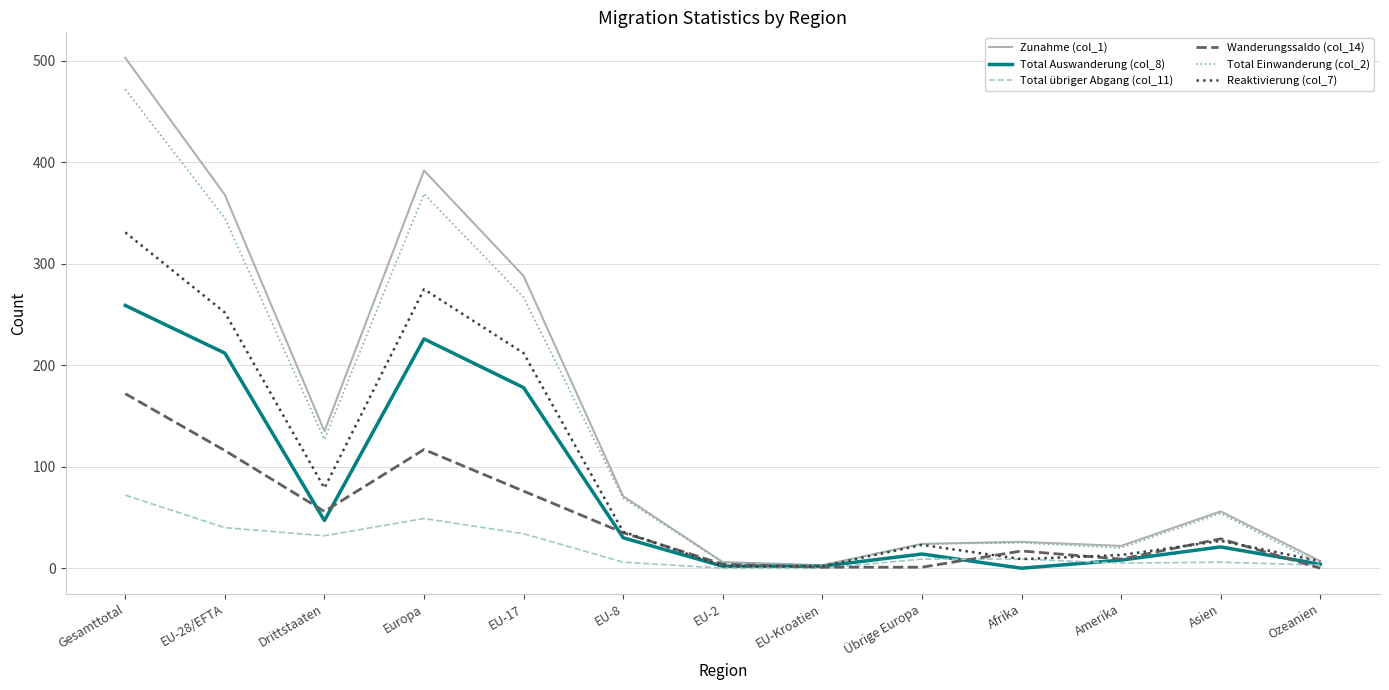

Between Afrika and Ozeanien, which series saw the biggest shift?

Total Einwanderung (col_2)